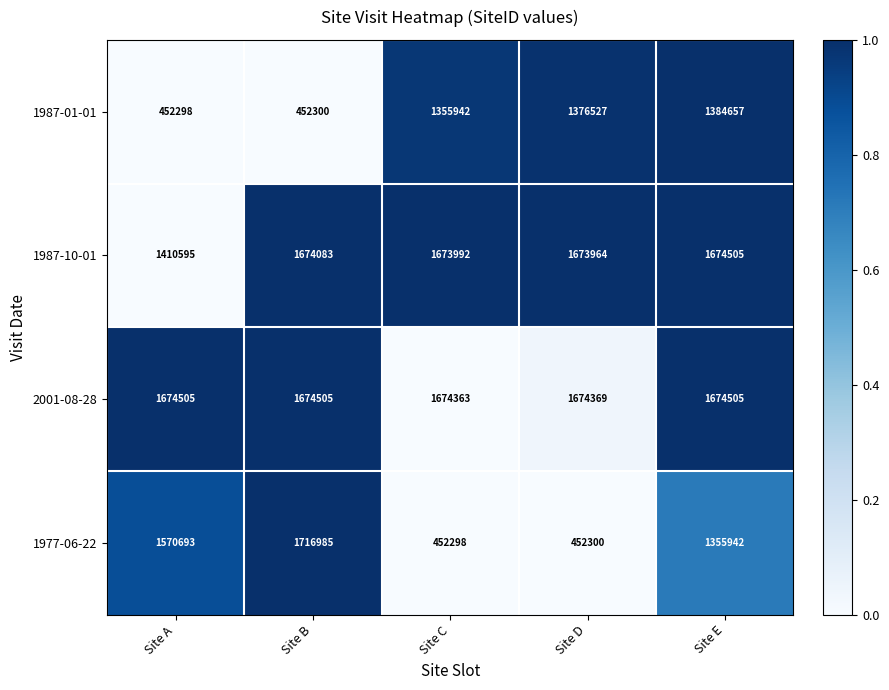

Reading left to right, extract all data points from this chart.

1987-01-01: Site A=452298	Site B=452300	Site C=1355942	Site D=1376527	Site E=1384657
1987-10-01: Site A=1410595	Site B=1674083	Site C=1673992	Site D=1673964	Site E=1674505
2001-08-28: Site A=1674505	Site B=1674505	Site C=1674363	Site D=1674369	Site E=1674505
1977-06-22: Site A=1570693	Site B=1716985	Site C=452298	Site D=452300	Site E=1355942